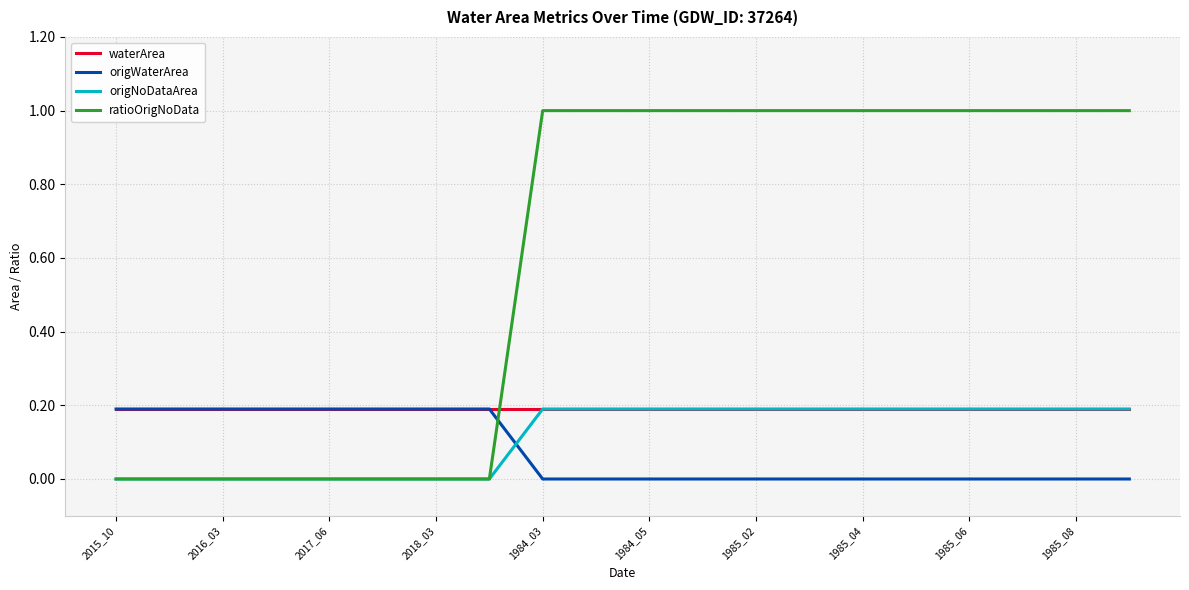

What is the greatest value displayed?

1.0